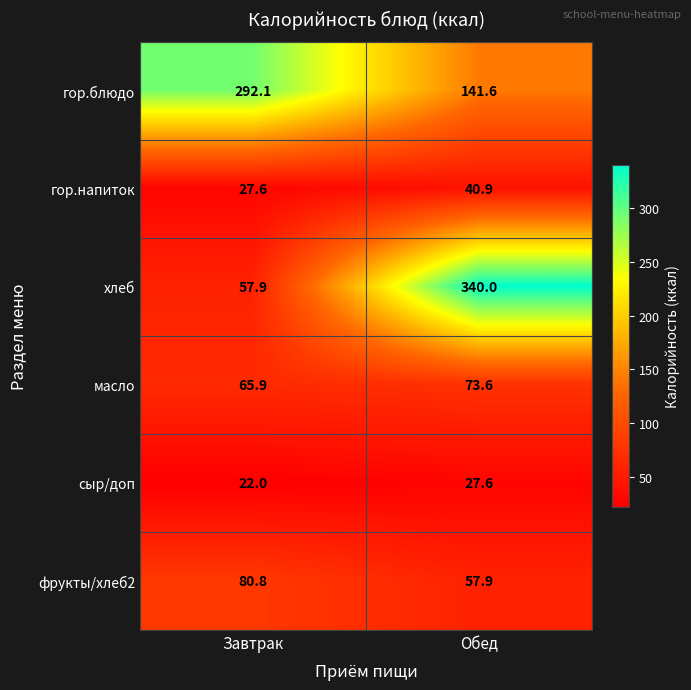

Which series has the widest spread of values?

хлеб